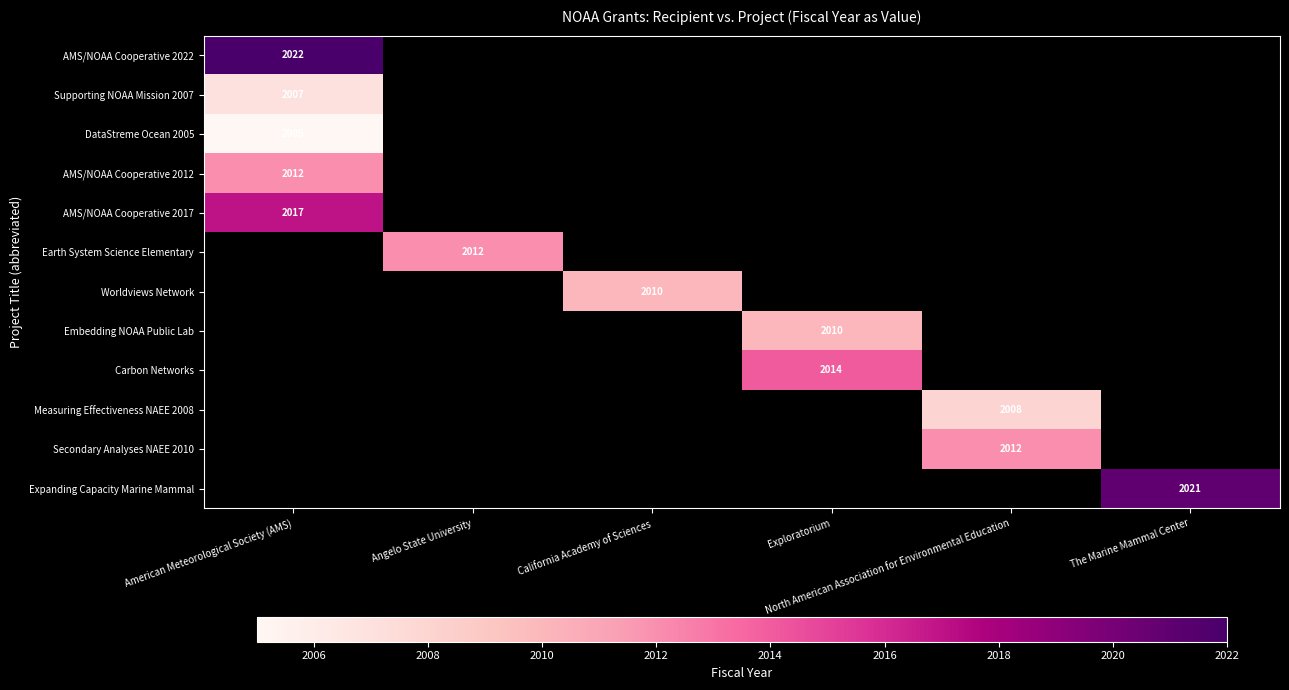

The value of AMS/NOAA Cooperative 2012 at Exploratorium is 842. True or false?

False